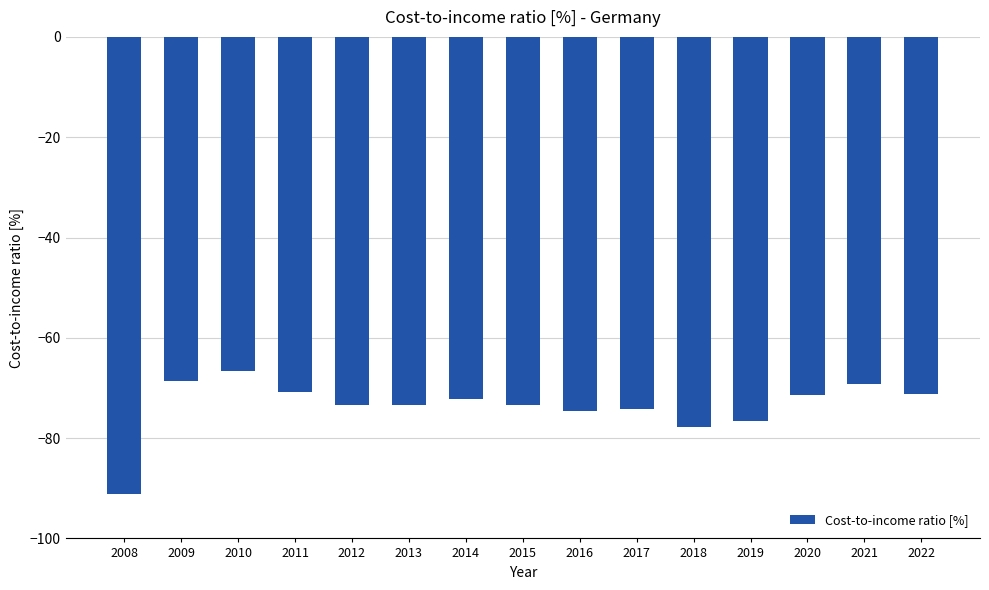

Read the value at 2017.

-74.1